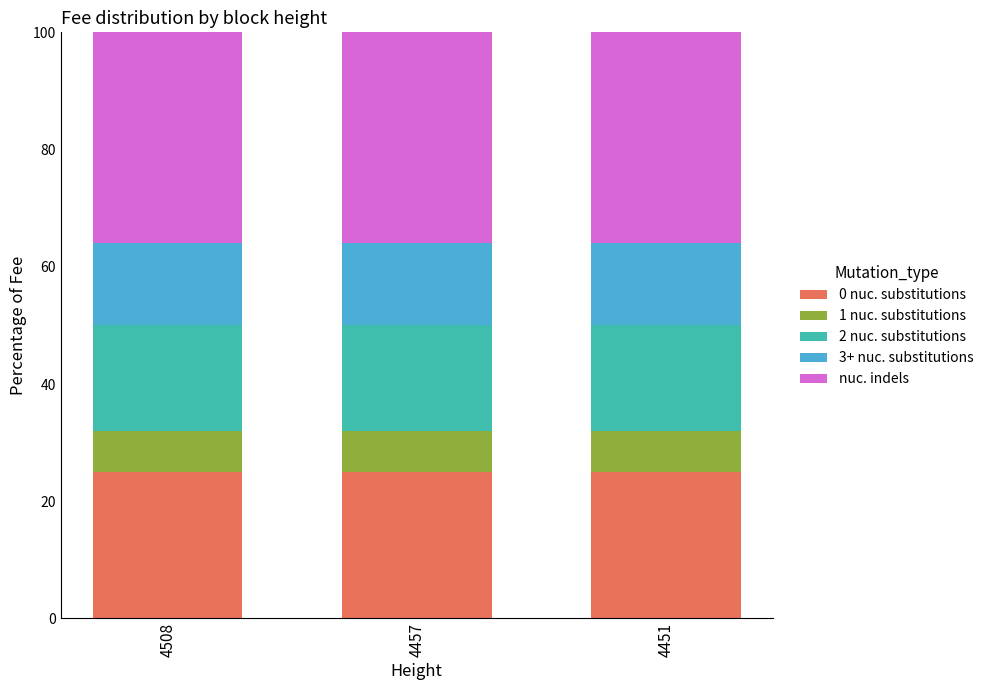

What is the average value of the 0 nuc. substitutions series?

25